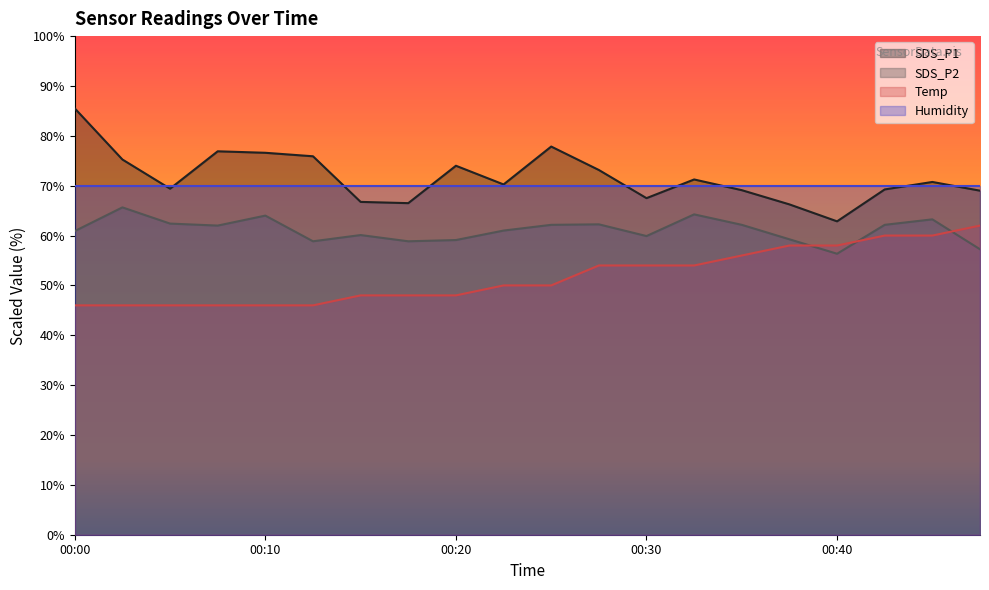

What is the total value across all series at 00:20?

251.1